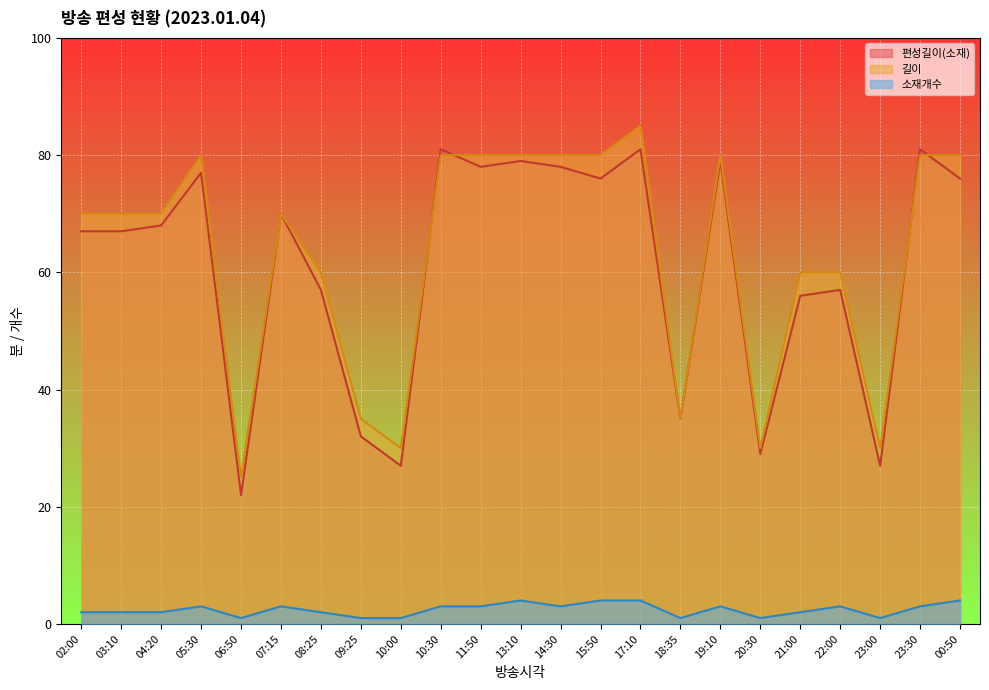

How many data points in 편성길이(소재) are above 68?

11